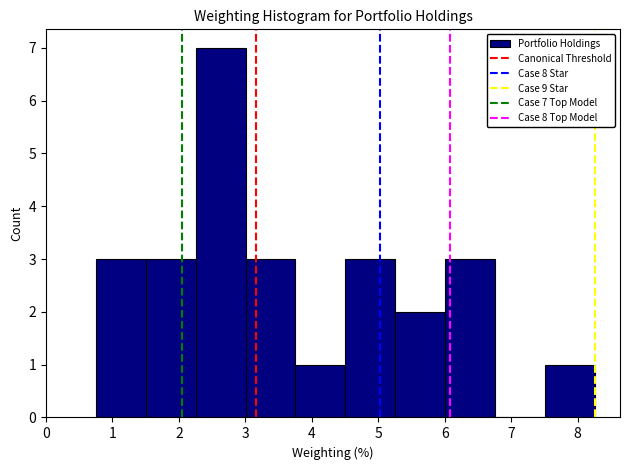

Which range on the x-axis has the tallest bar?

2.3 to 3.0